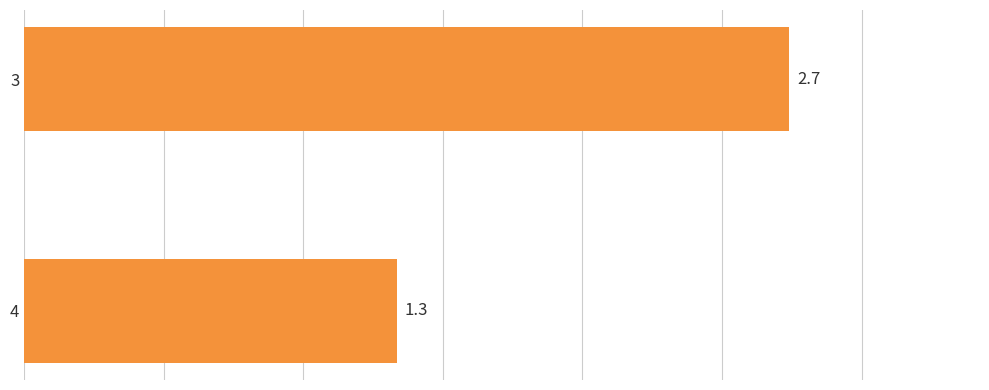

What is the minimum value shown in the chart?

1.3